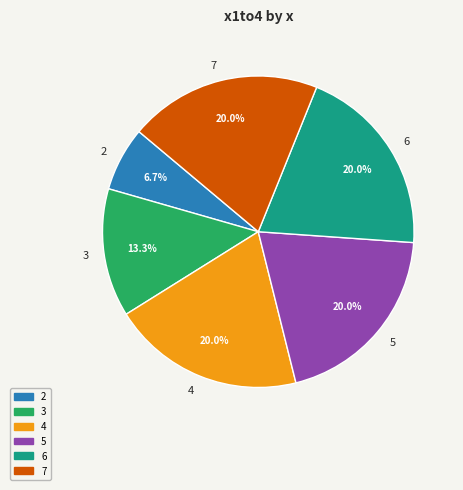

How many segments does this pie chart have?

6